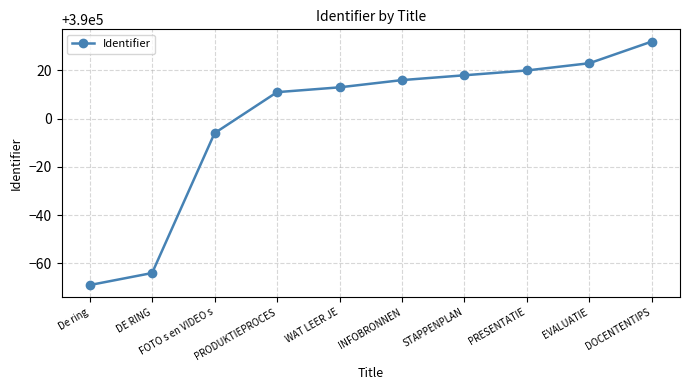

What is the minimum value shown in the chart?

389931